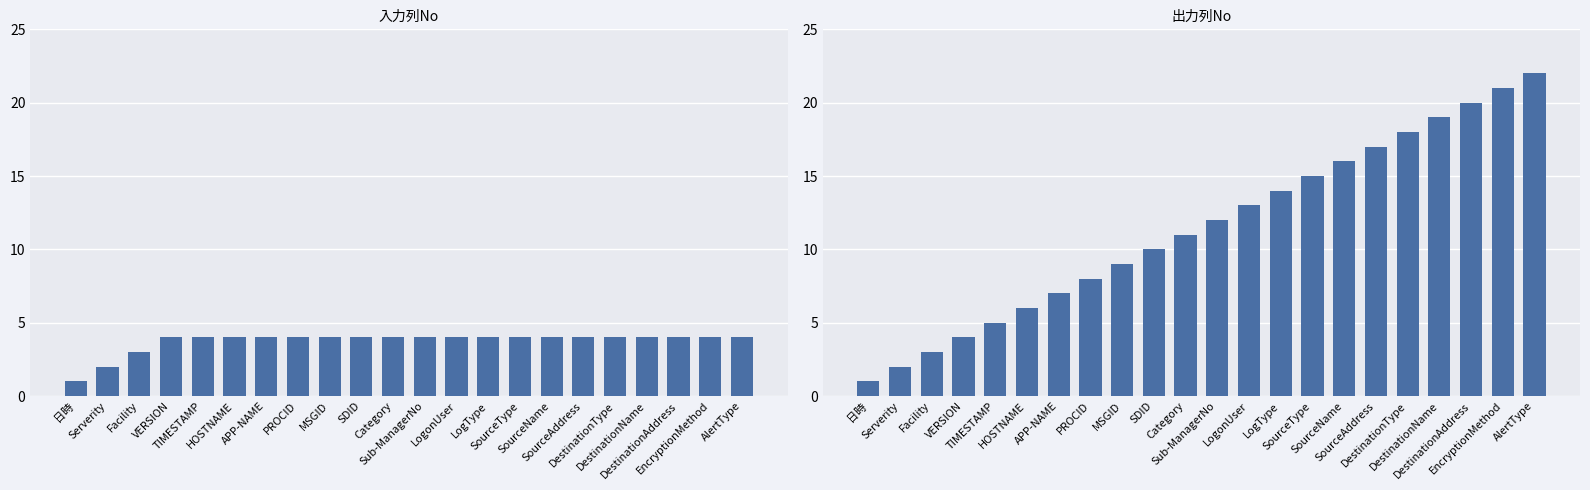

At how many categories does at least one series exceed 5?

17